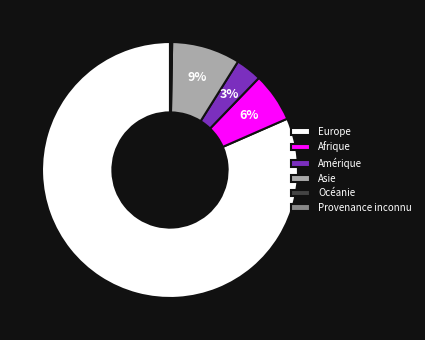

To the nearest percent, what is the average slice percentage?

17%